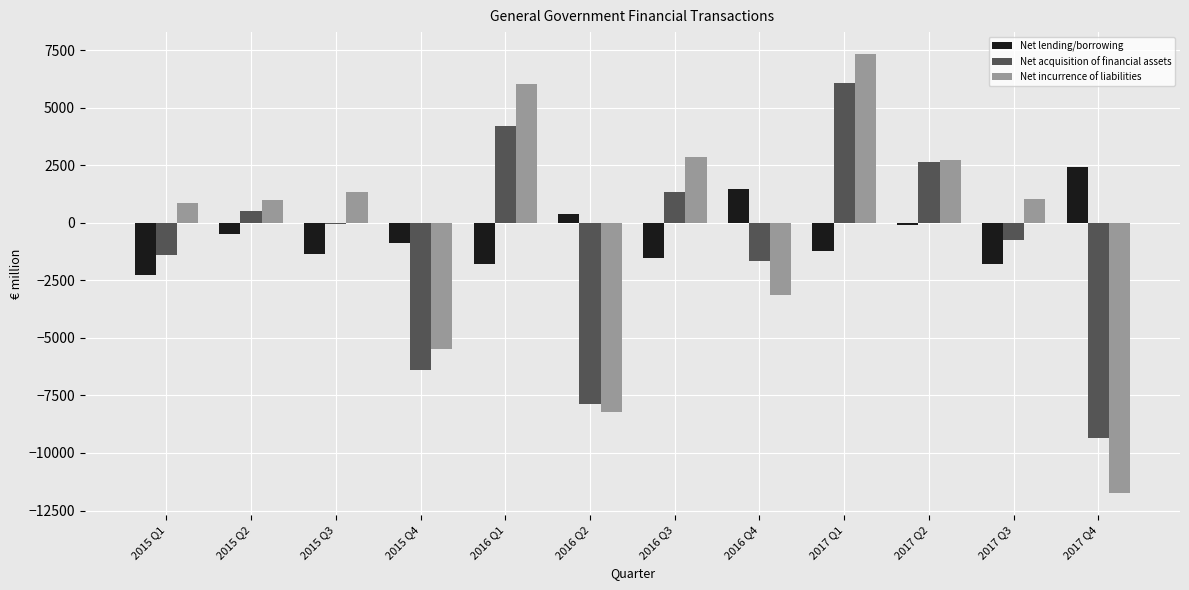

At which label does Net acquisition of financial assets reach its peak?

2017 Q1